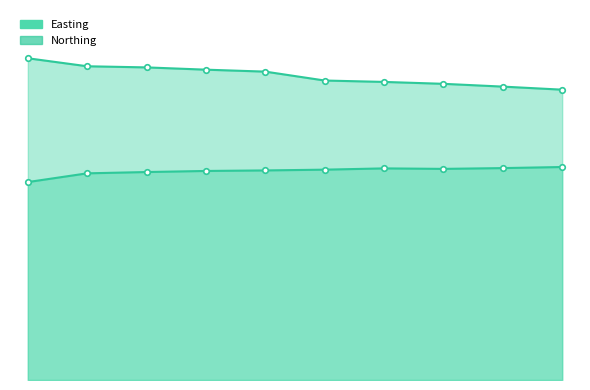

Which has a higher value, 2 or 5?

5